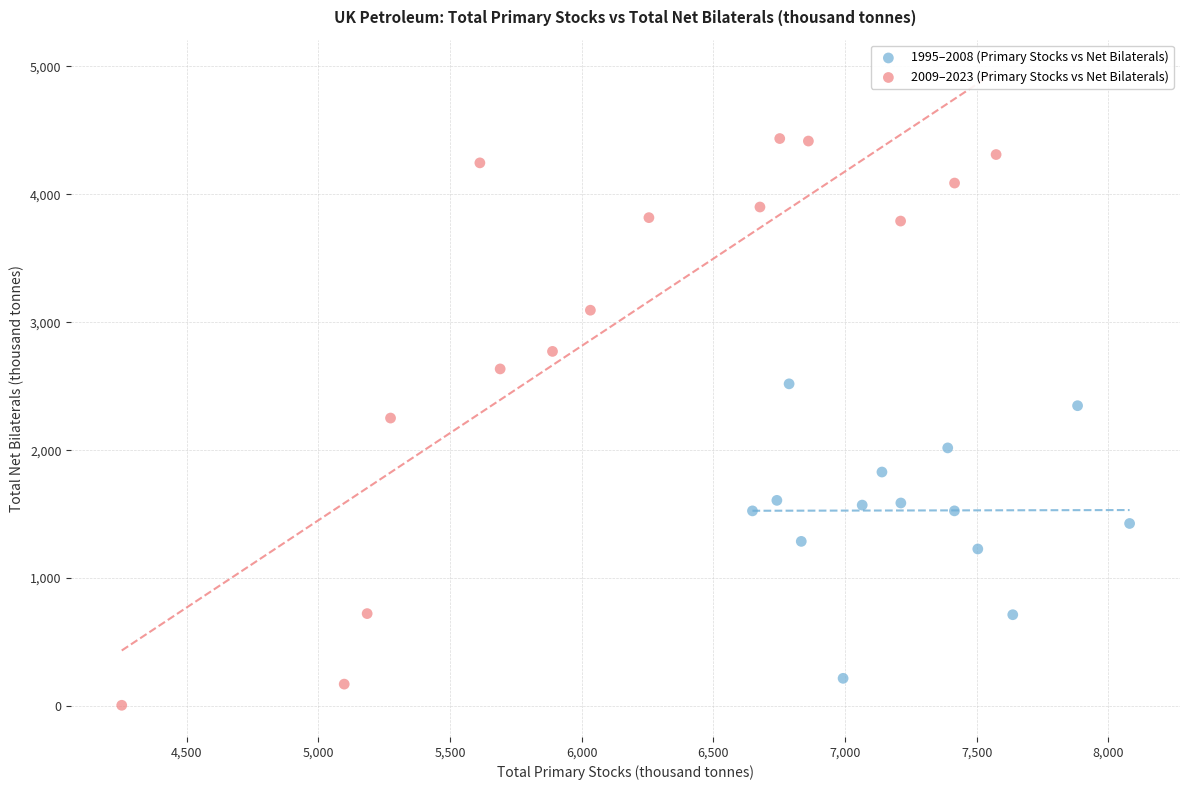

Which series has the widest spread of Y values?

2009–2023 (Primary Stocks vs Net Bilaterals)